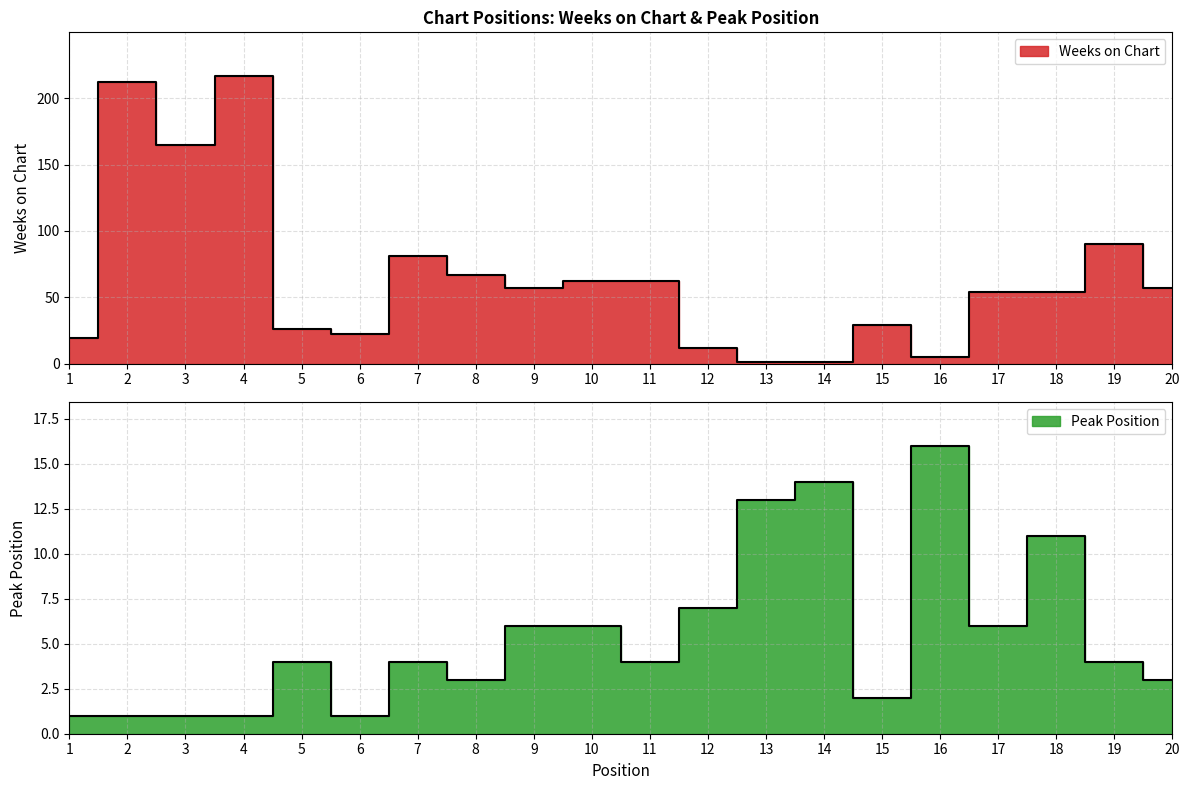

What is the difference between the highest and lowest values at 7?

77